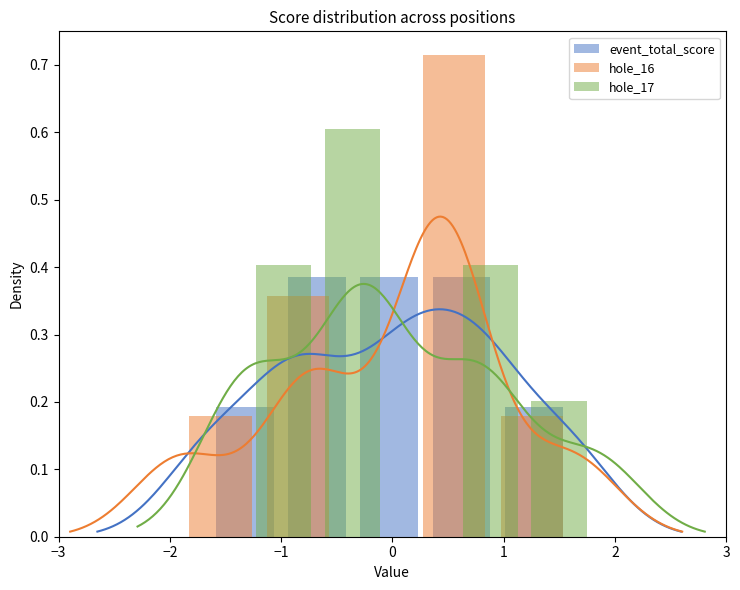

Rank the series by their maximum value, from highest to lowest.

hole_16, hole_17, event_total_score